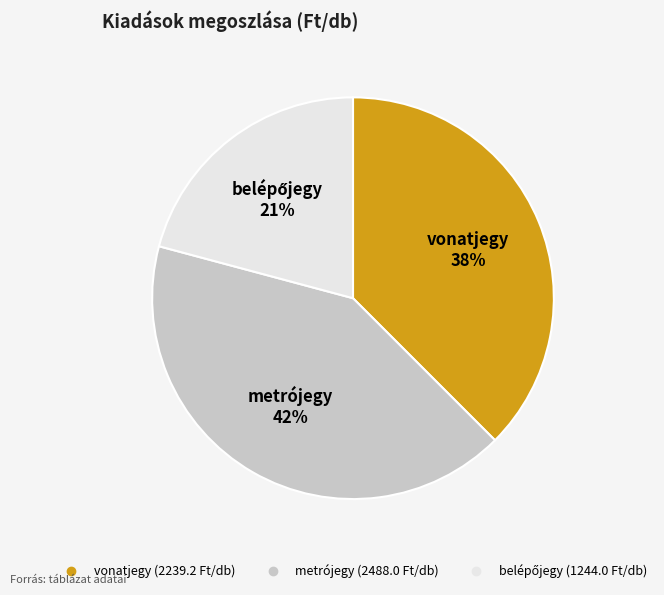

To the nearest percent, what is the difference between the largest and smallest slice percentages?

21%